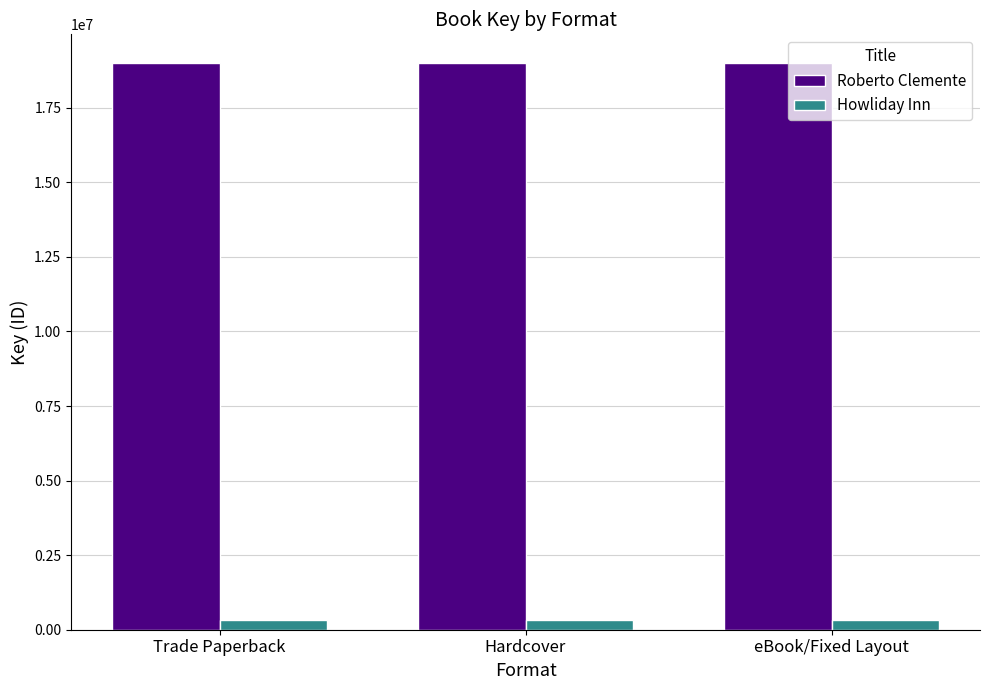

What are all the series names shown in the legend?

Roberto Clemente, Howliday Inn